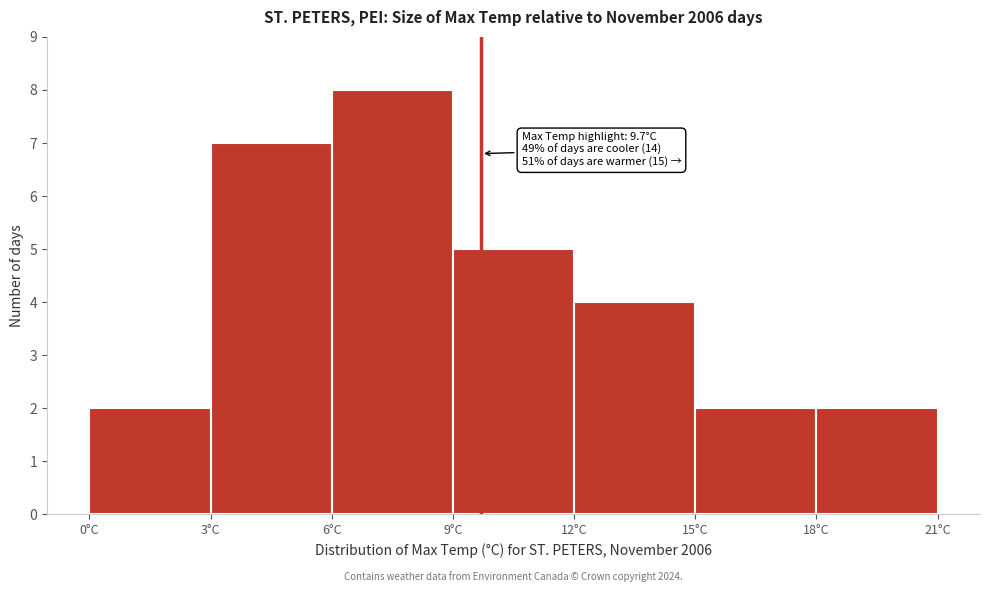

Which range on the x-axis has the tallest bar?

6 to 9